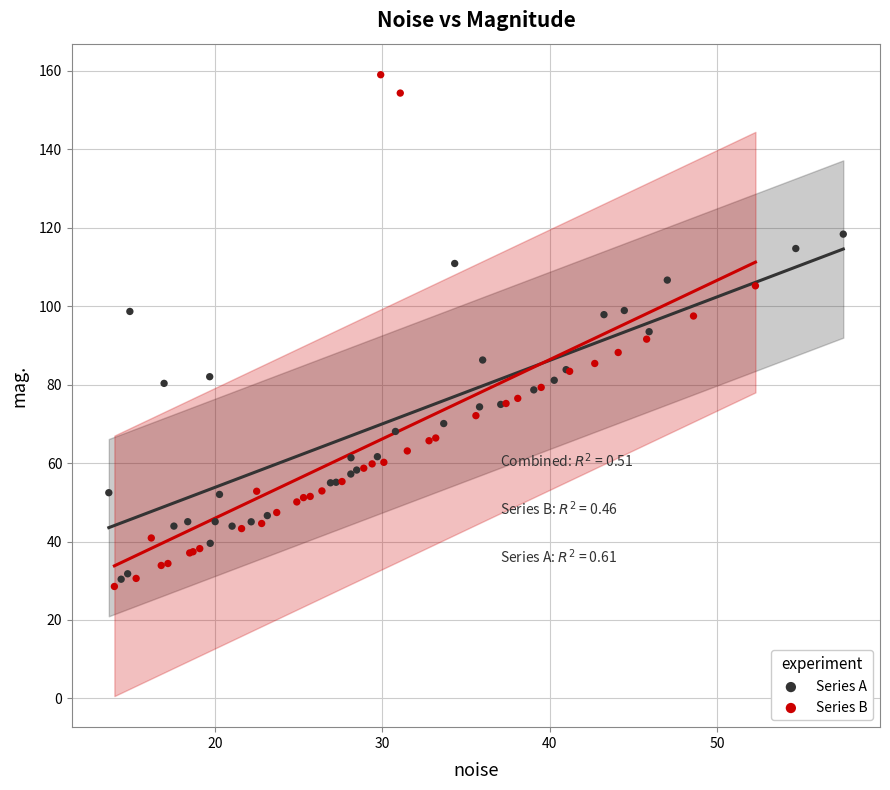

Which series has the largest Y range (max minus min)?

Series B